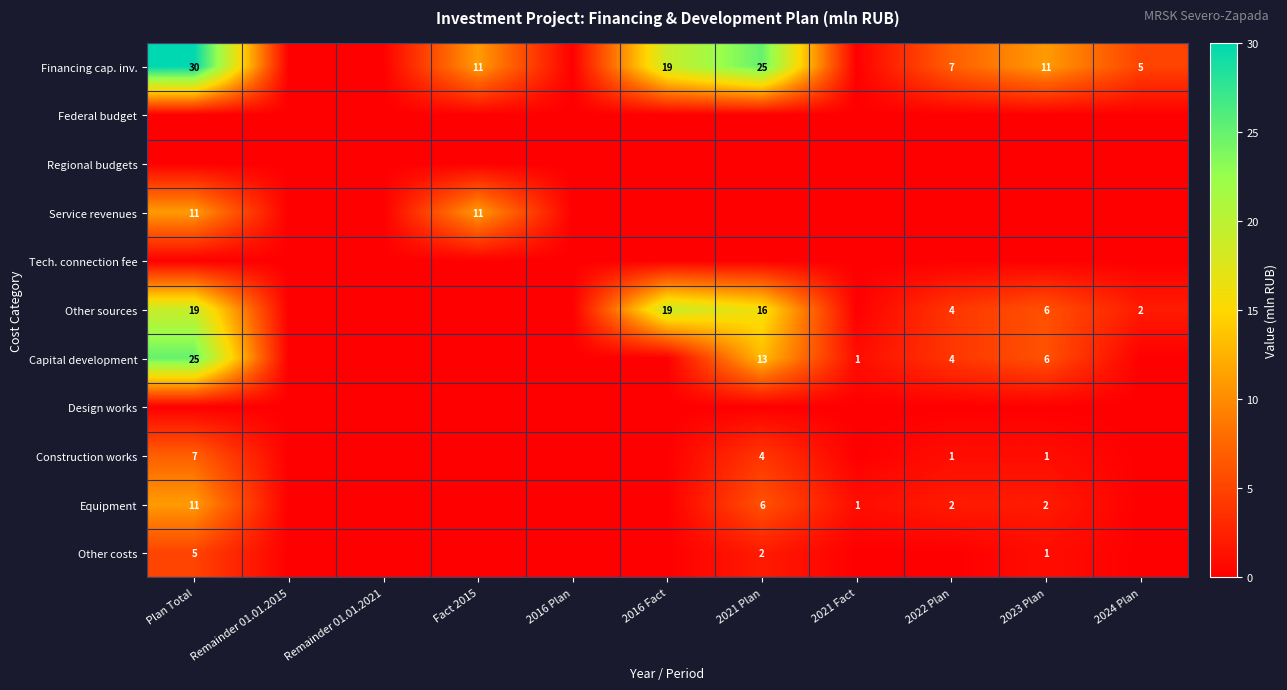

What is the difference between the Financing cap. inv. values at 2023 Plan and 2022 Plan?

4